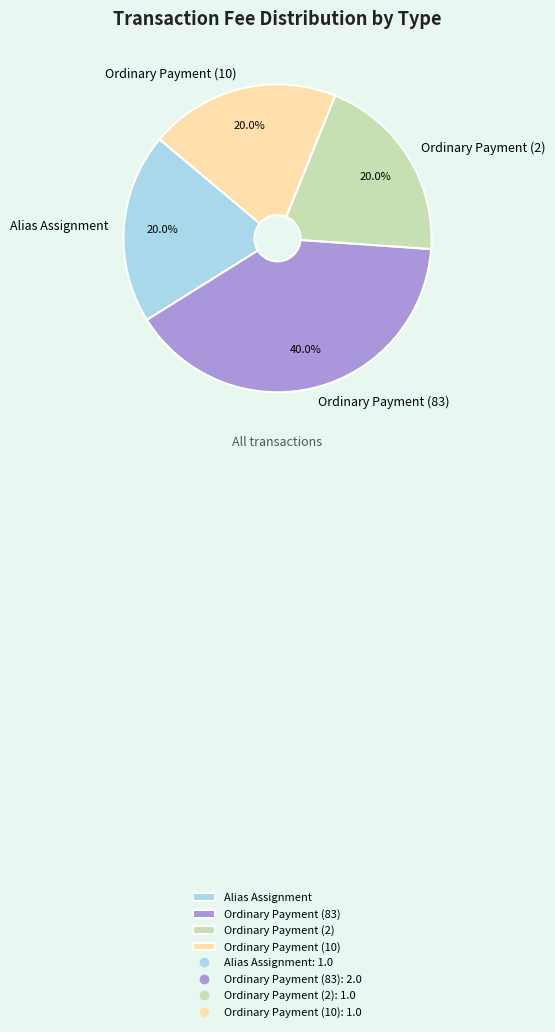

Approximately how many times larger is the value at Alias Assignment compared to Ordinary Payment (10)?

1.0